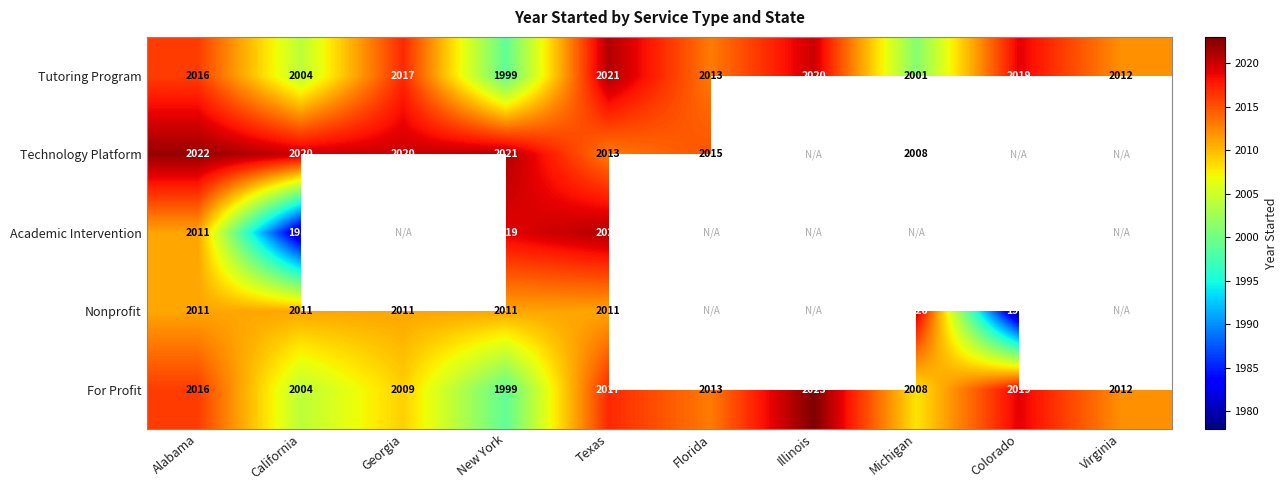

Which label corresponds to the largest value in the chart?

Illinois